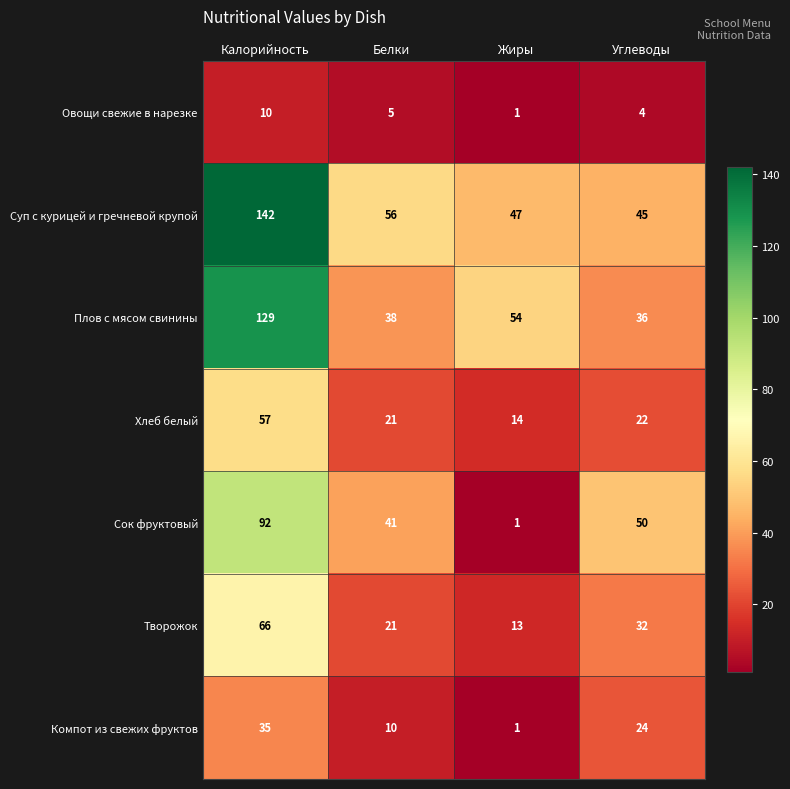

Rank the series by their maximum value, from lowest to highest.

Овощи свежие в нарезке, Компот из свежих фруктов, Хлеб белый, Творожок, Сок фруктовый, Плов с мясом свинины, Суп с курицей и гречневой крупой